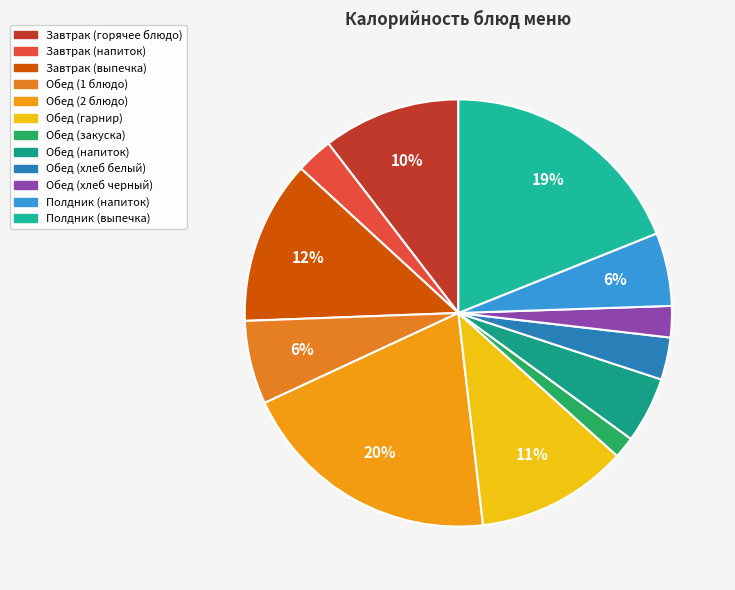

To the nearest percent, what is the average slice percentage?

8%